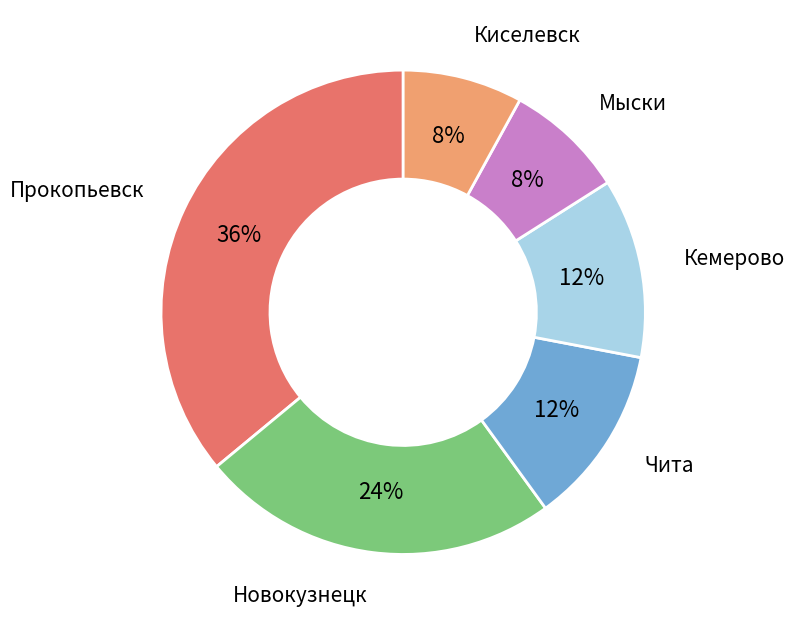

Which slice is the largest?

Прокопьевск